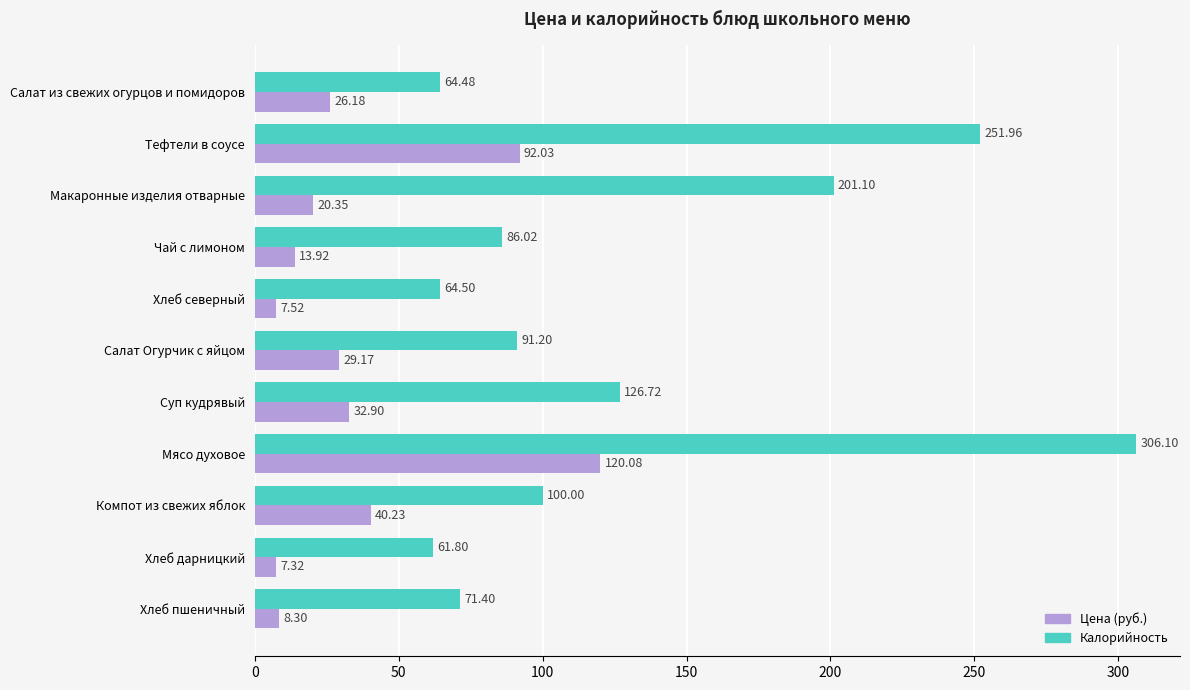

What is the difference between the second highest and minimum values in the Калорийность series?

190.2